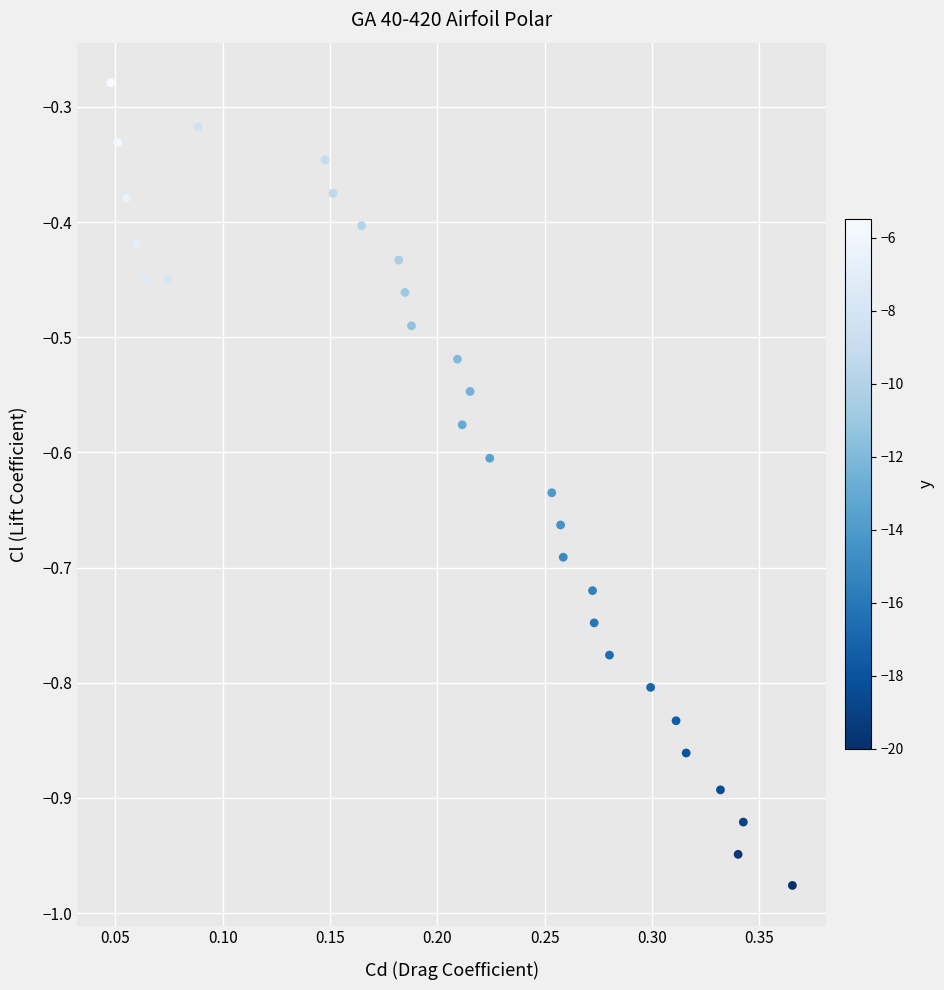

What is the range of X values (max minus min)?

0.3